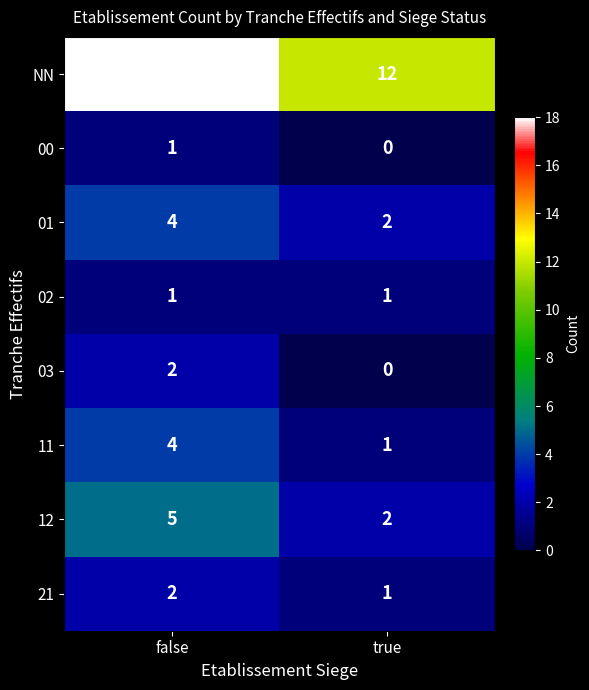

At which category does the chart reach its peak across all series?

false